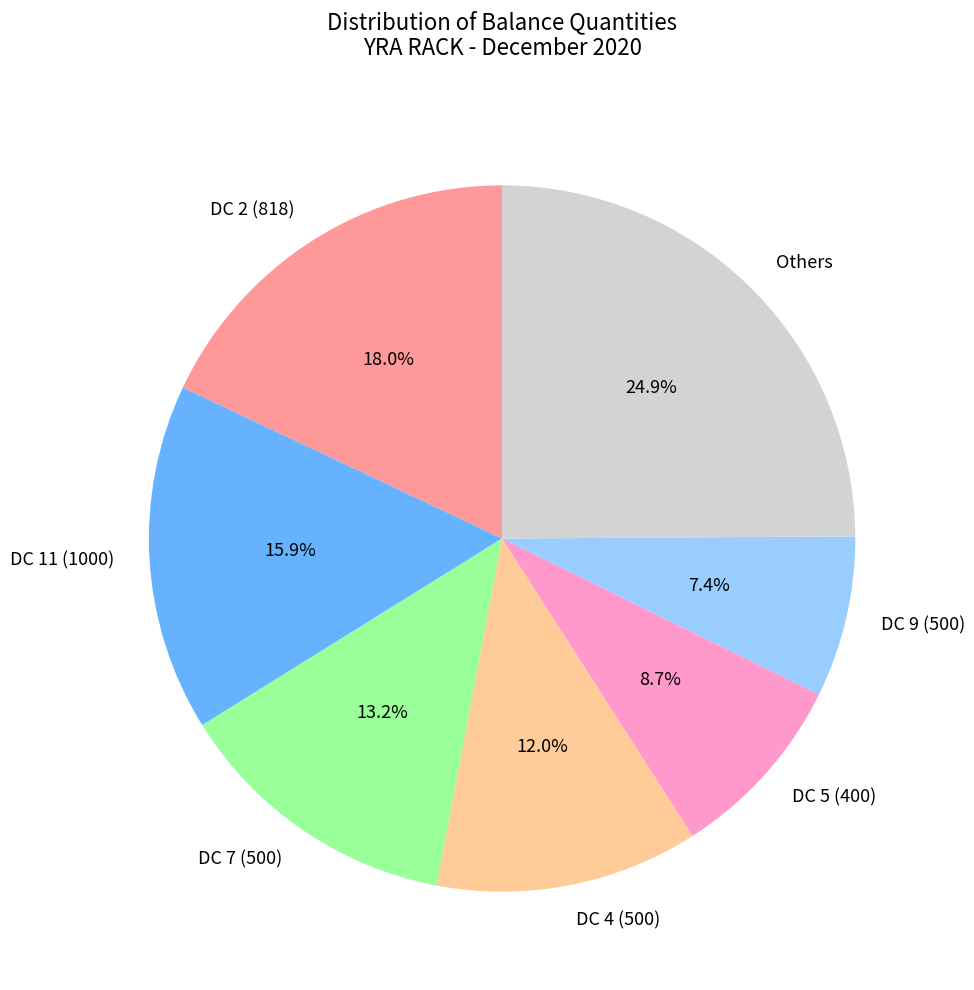

Count the number of slices in the pie.

7